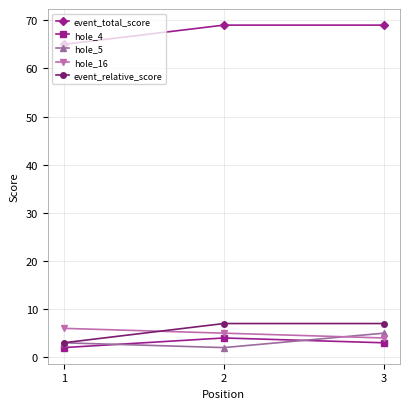

Rank the series at 2 from highest to lowest value.

event_total_score, event_relative_score, hole_16, hole_4, hole_5